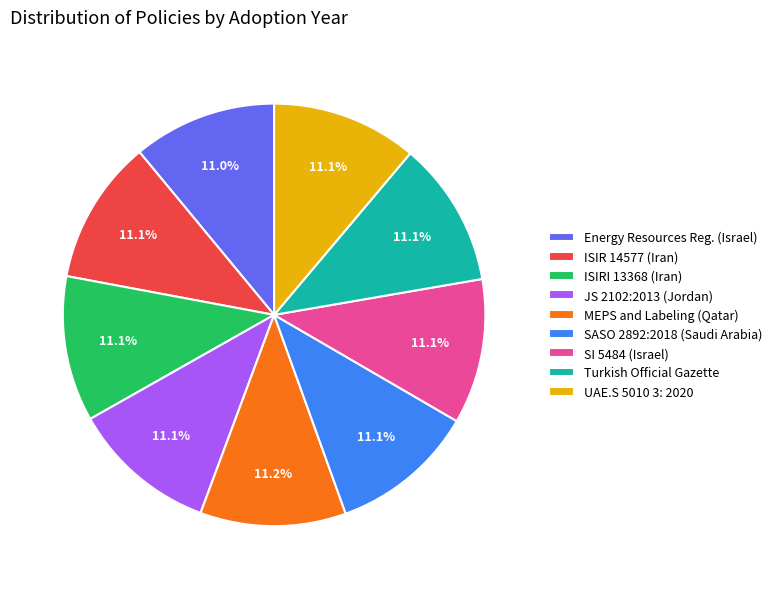

Approximately how many times larger is the value at ISIR 14577 (Iran) compared to UAE.S 5010 3: 2020?

1.0